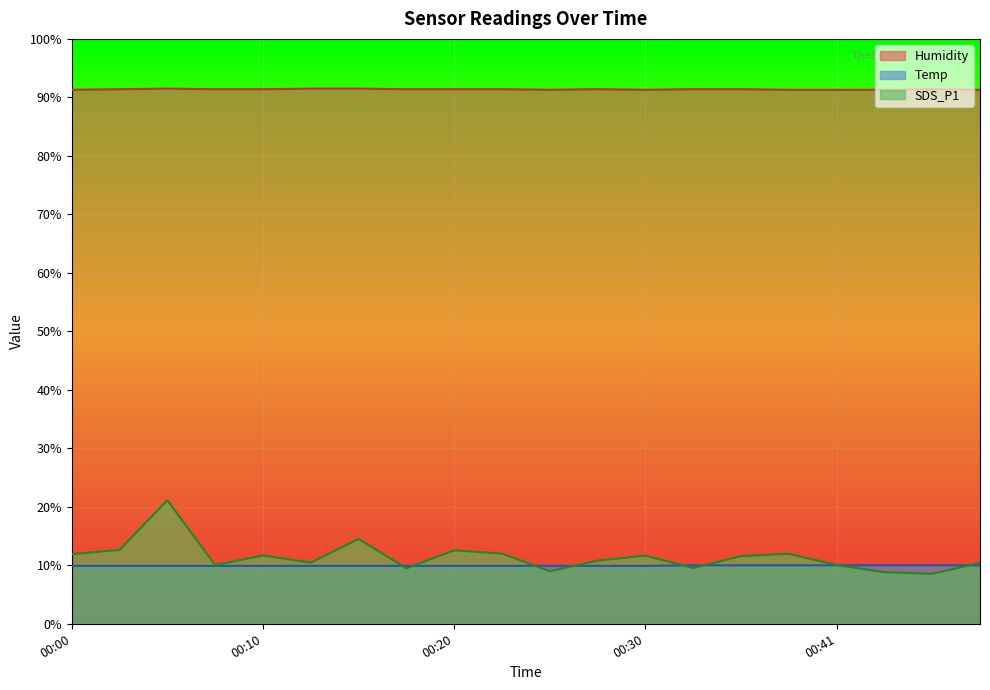

True or false: SDS_P1 and Temp cross at least once.

True